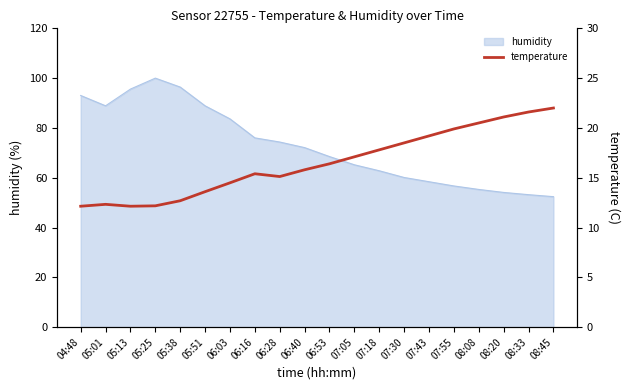

What is the minimum value for humidity?

52.4